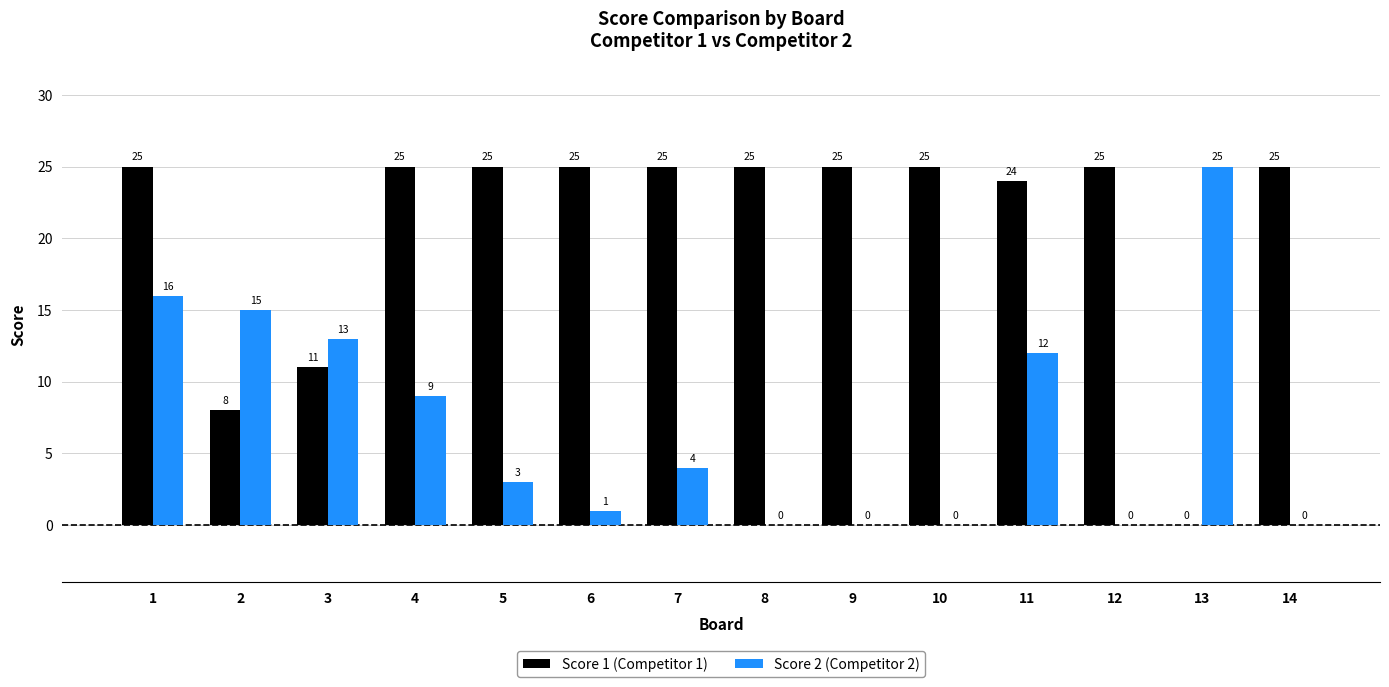

What is the sum of the Score 2 (Competitor 2) values at 8 and 1?

16